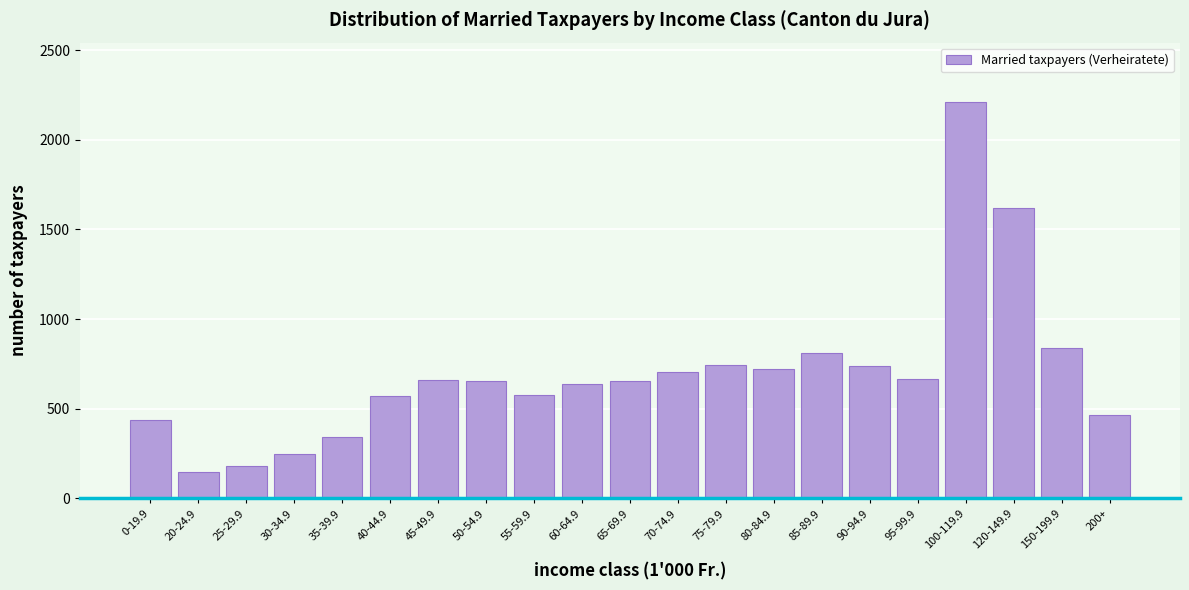

What is the maximum value shown in the chart?

2210